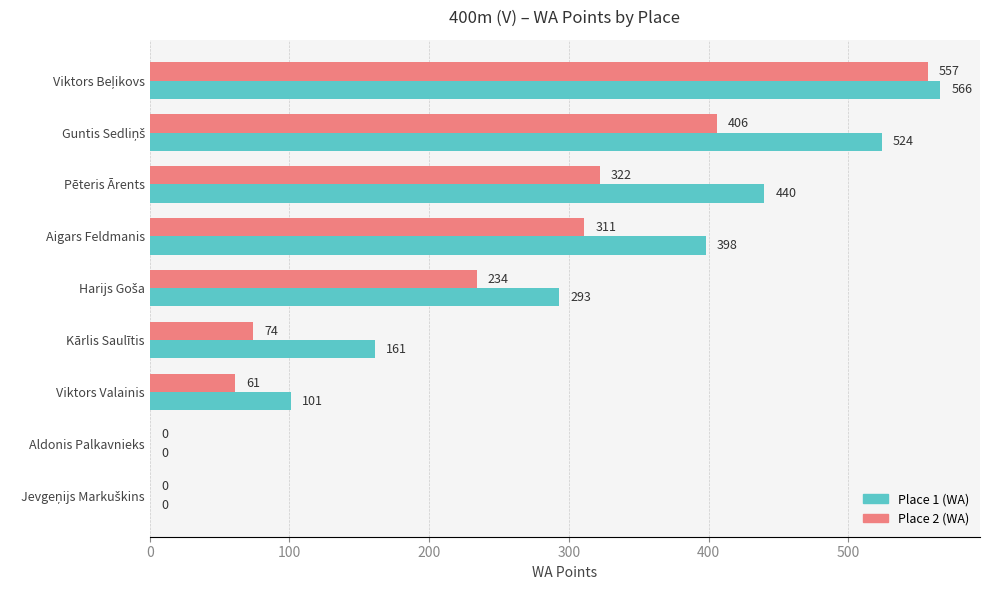

The value of Place 1 (WA) at Aldonis Palkavnieks is 185. True or false?

False